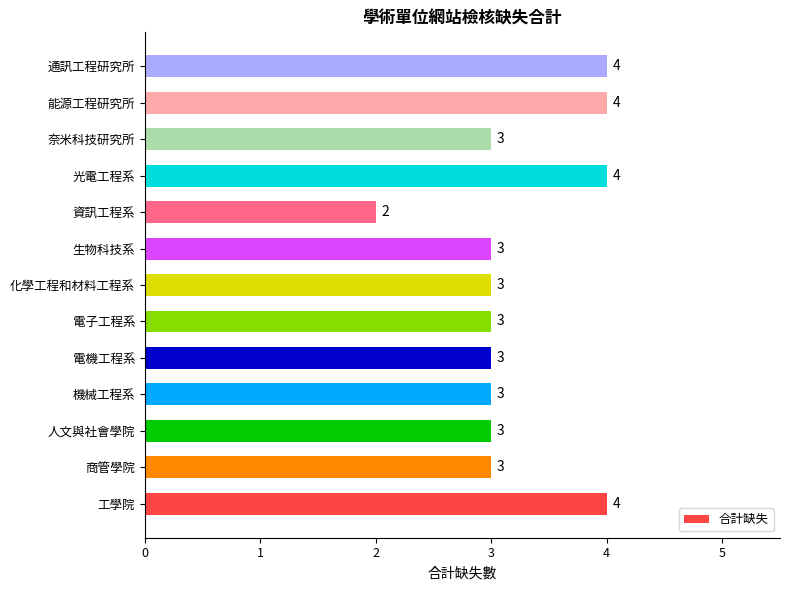

Reading top to bottom, transcribe all the data shown in this chart.

4	4	3	4	2	3	3	3	3	3	3	3	4